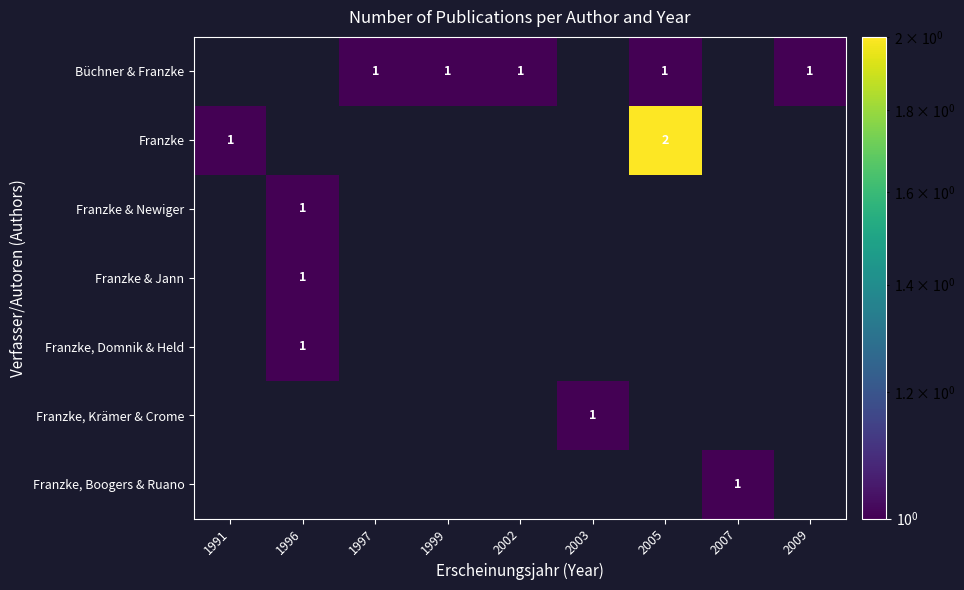

The value of Büchner & Franzke at 1999 is 1. True or false?

True